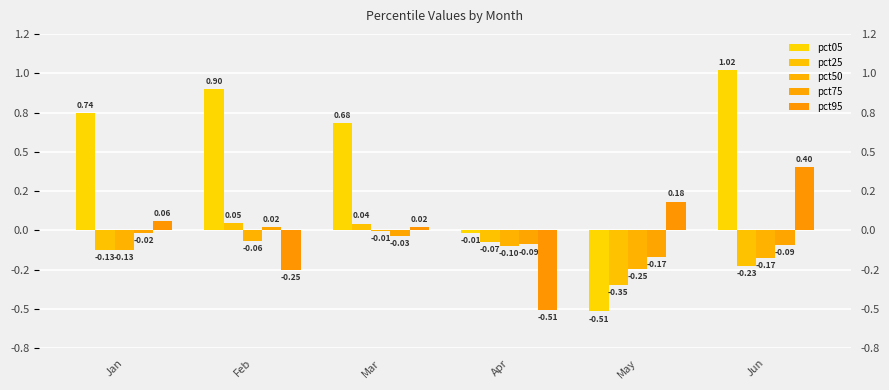

What is the total value across all series at Mar?

0.7